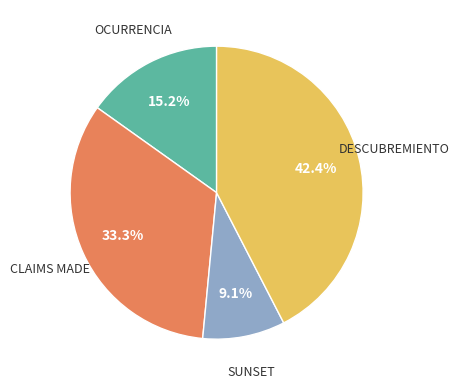

Does any single category account for the majority?

No